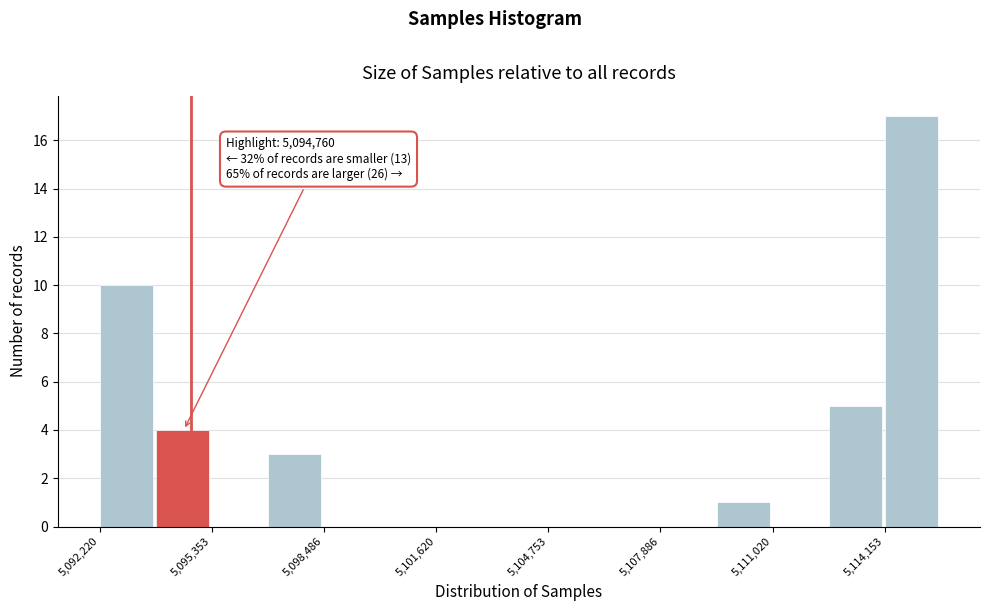

Read against the x-axis, roughly where is the centre of the tallest bar?

5115000